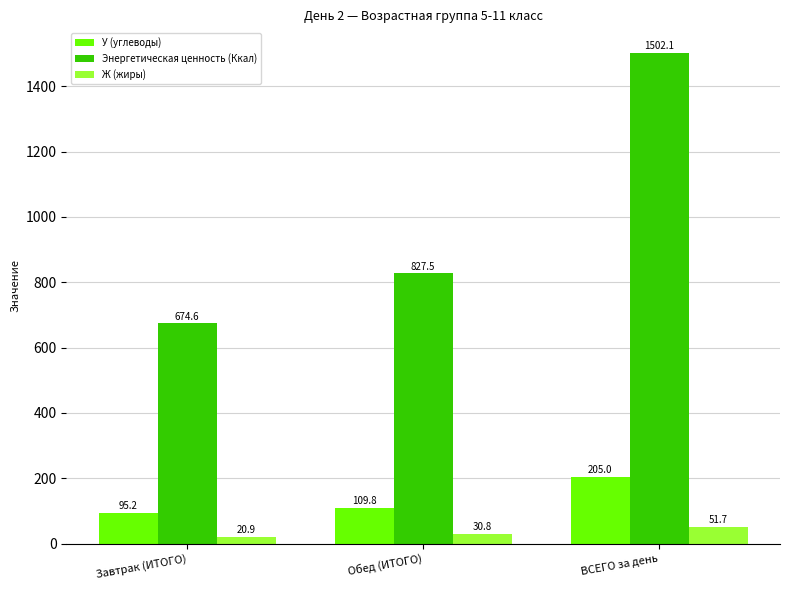

At which label is Ж (жиры) closest to 36?

Обед (ИТОГО)